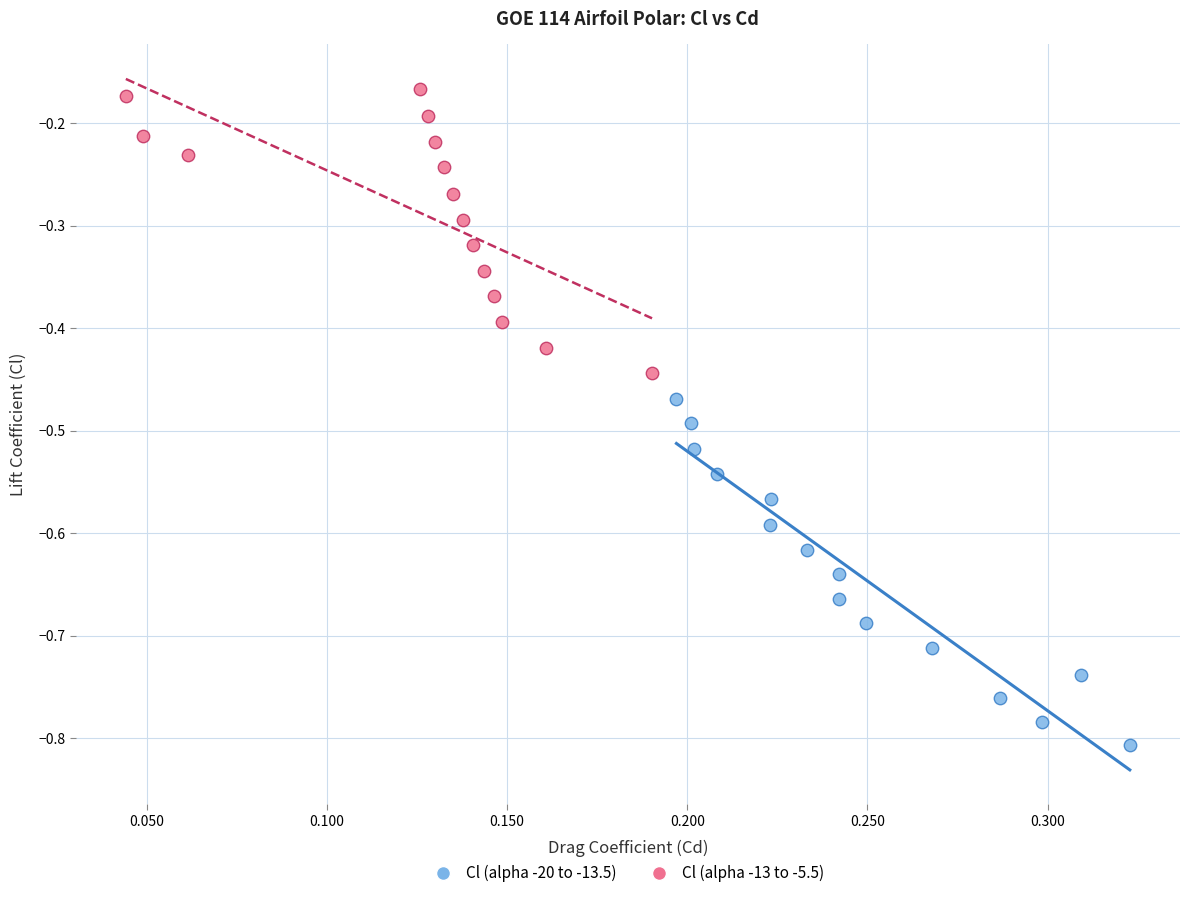

What are all the series names shown in the legend?

Cl (alpha -20 to -13.5), Cl (alpha -13 to -5.5)